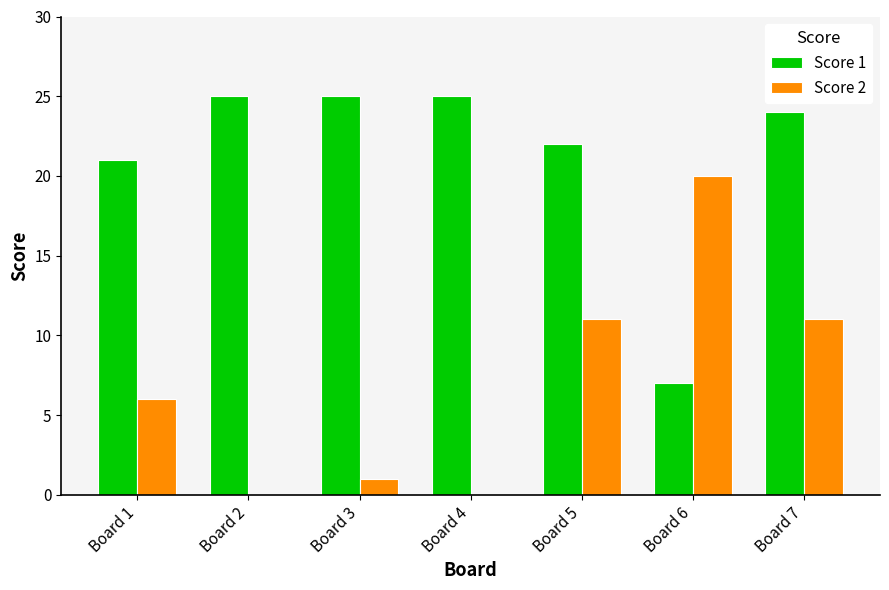

What is the highest value of the Score 2 series?

20